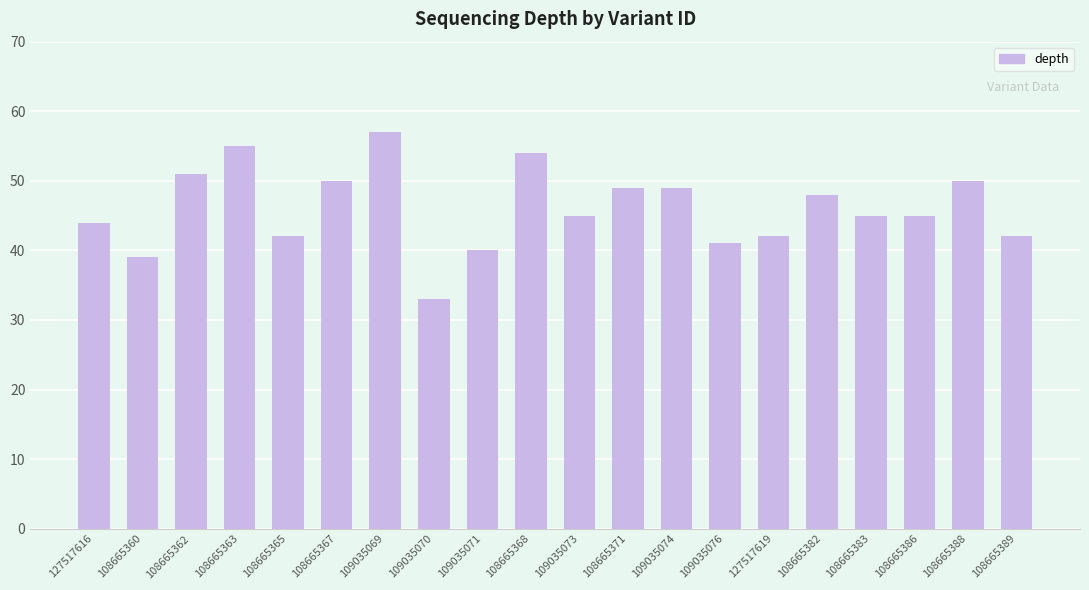

What position from the right is 109035069?

14